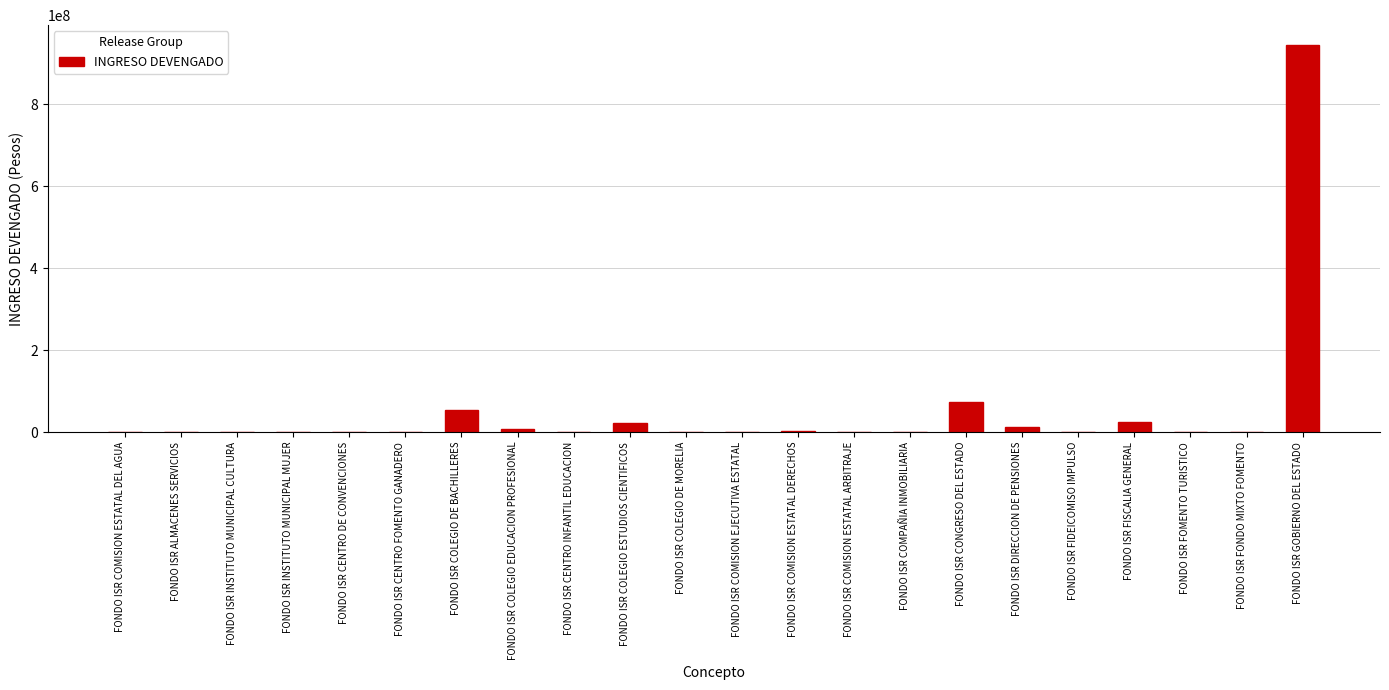

True or false: the data shows 945749943 at FONDO ISR GOBIERNO DEL ESTADO.

True